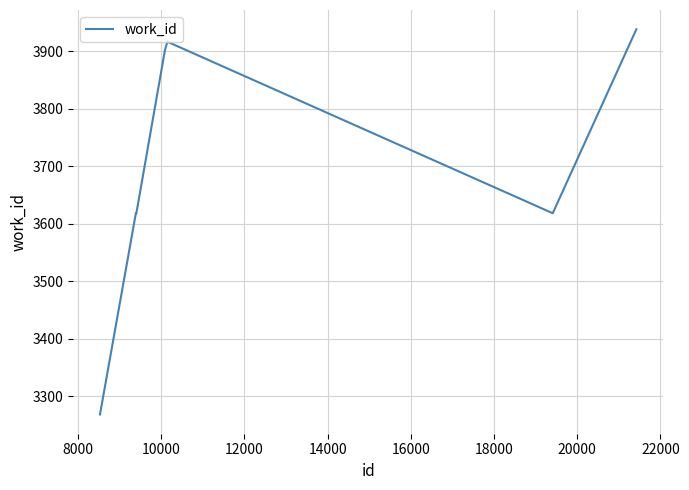

What is the difference between the maximum and minimum values?

670